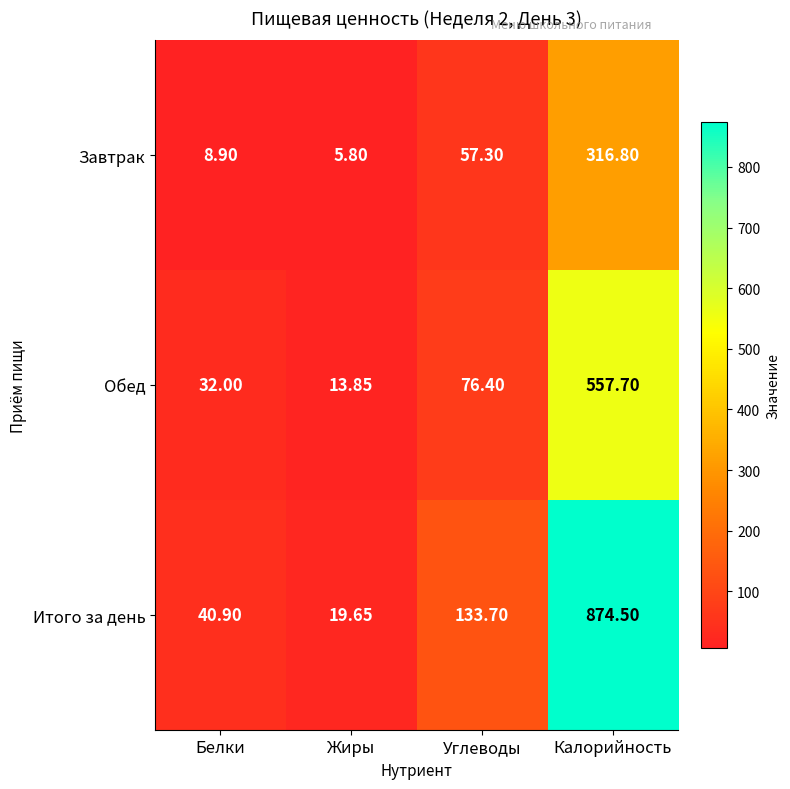

Where is Обед nearest to the value 285?

Углеводы